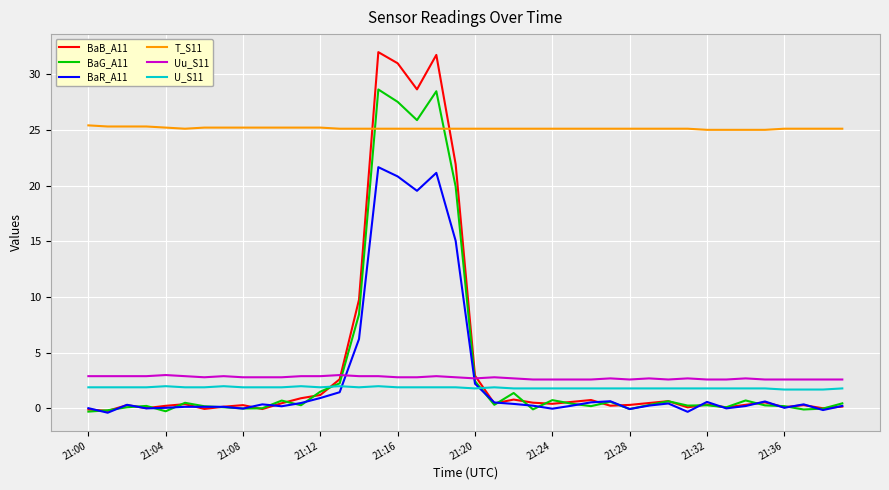

Which series has the largest total across all categories?

T_S11